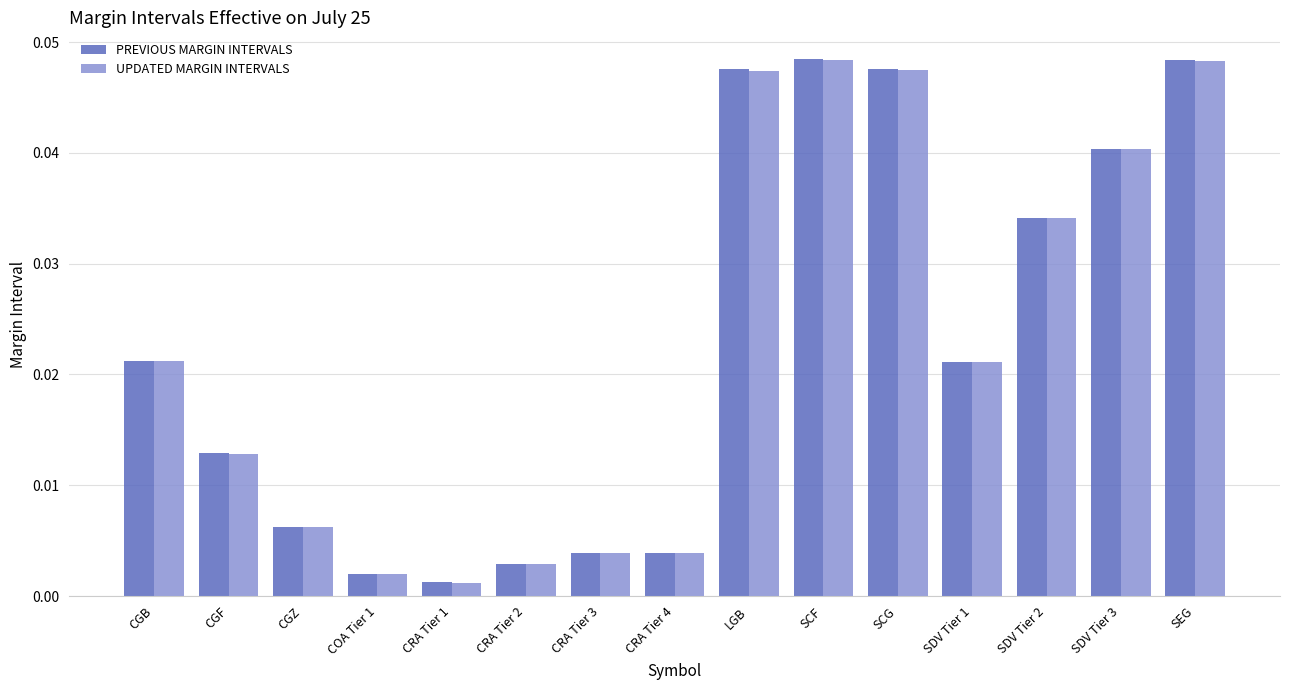

At how many categories does at least one series exceed 0?

15